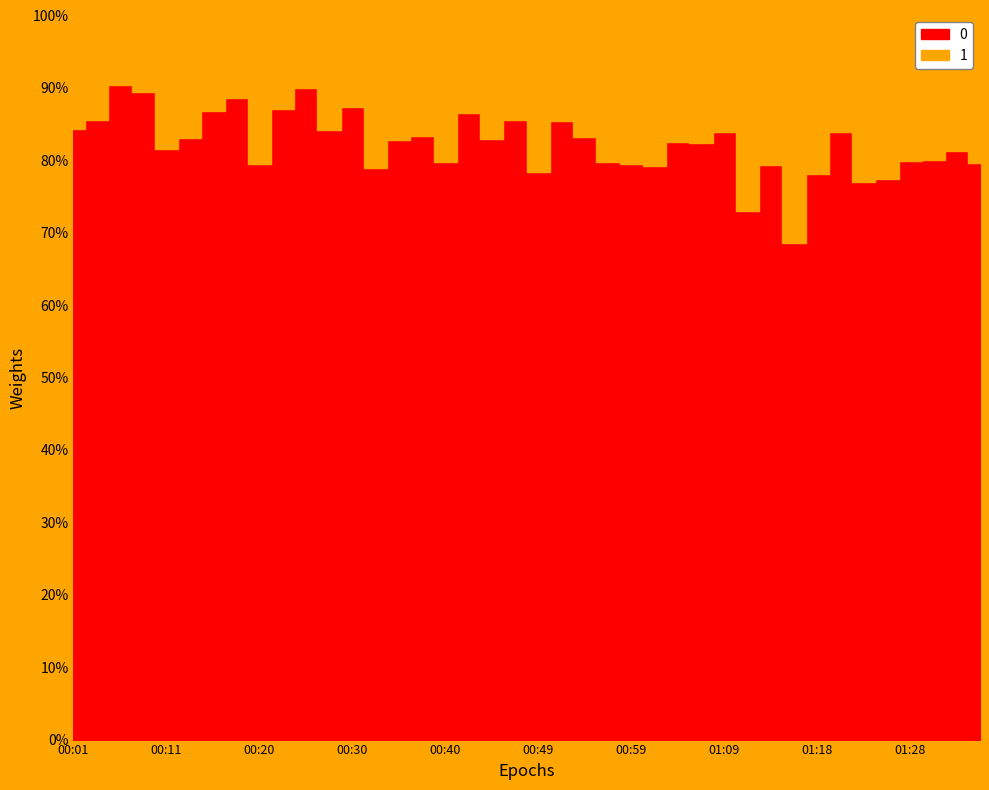

How many series are shown in this chart?

2